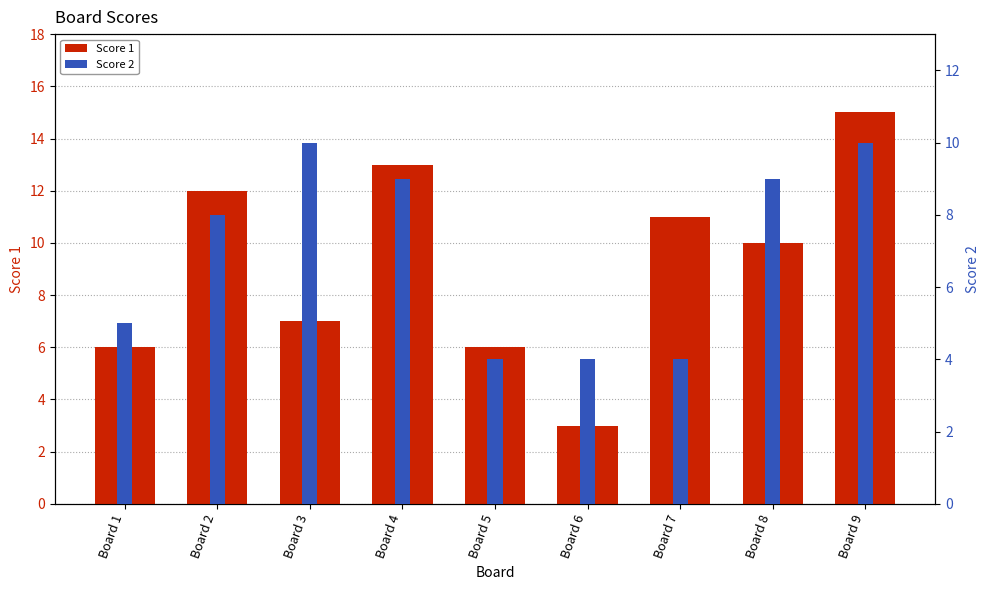

Which series has the largest total across all categories?

Score 1